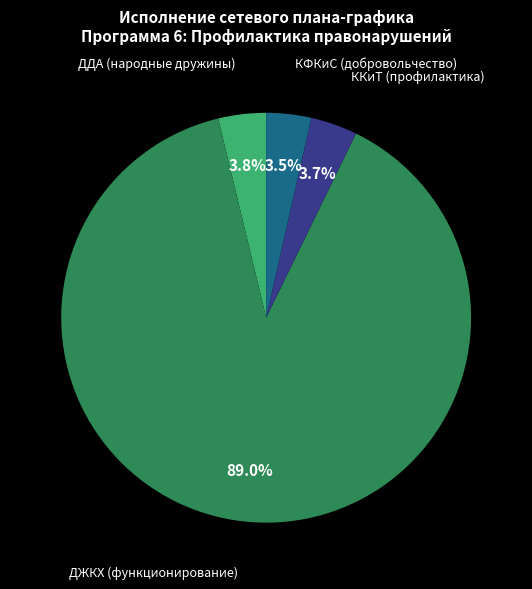

What is the majority slice?

ДЖКХ (функционирование)